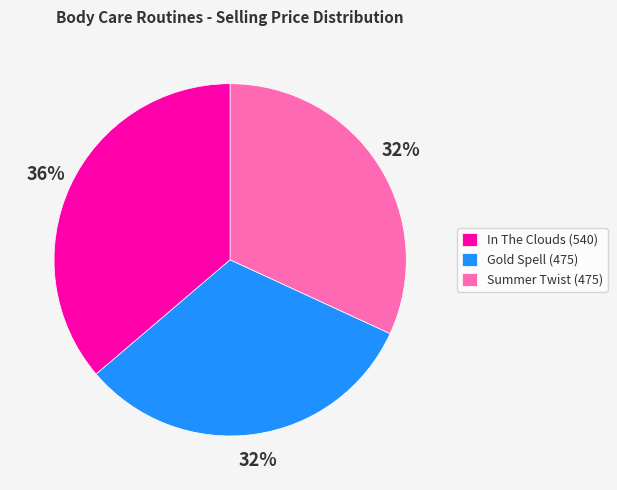

To the nearest percent, what portion does Summer Twist (475) represent?

32%